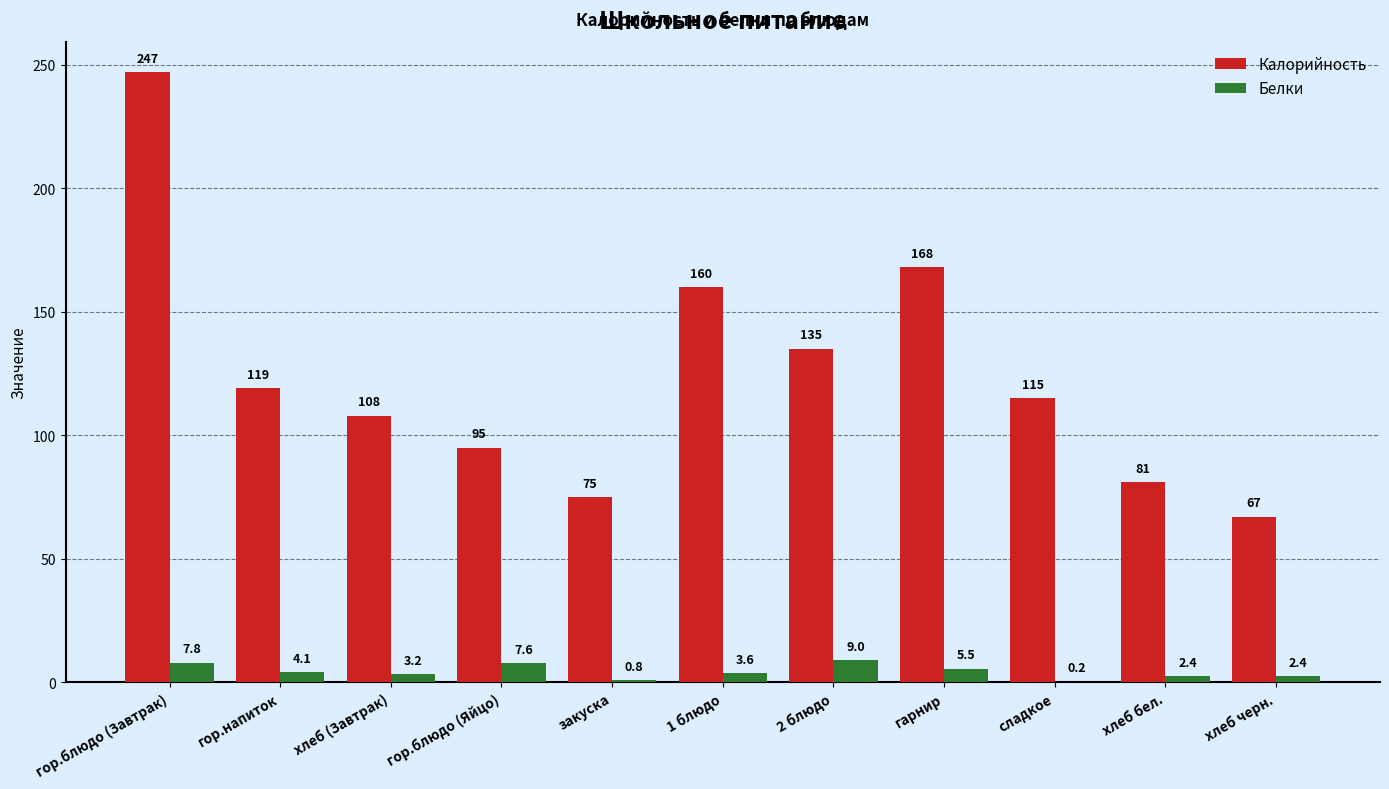

What is the sum of the Калорийность values at закуска and 1 блюдо?

235.0